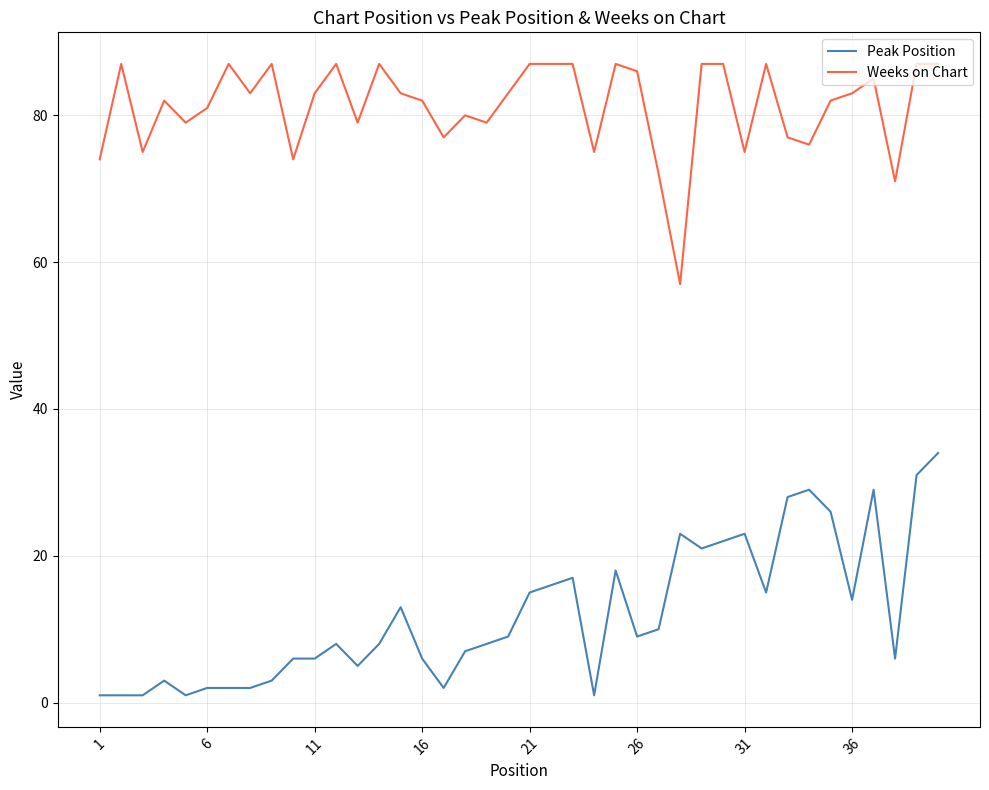

List the series in order of their peak value, highest first.

Weeks on Chart, Peak Position